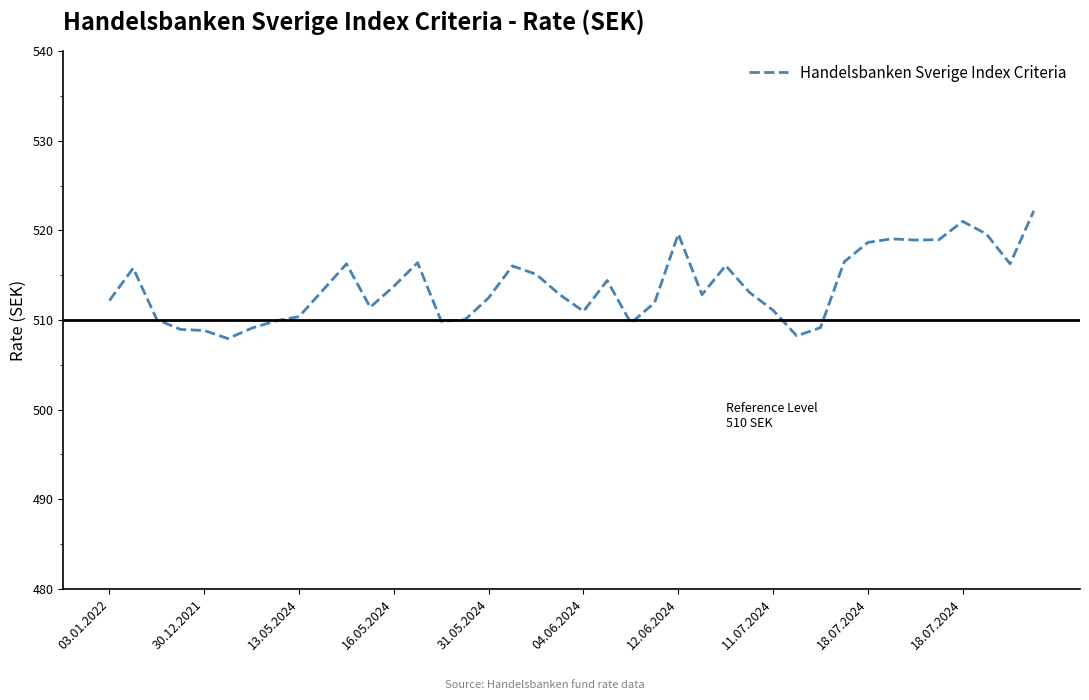

What is the maximum value shown in the chart?

522.2